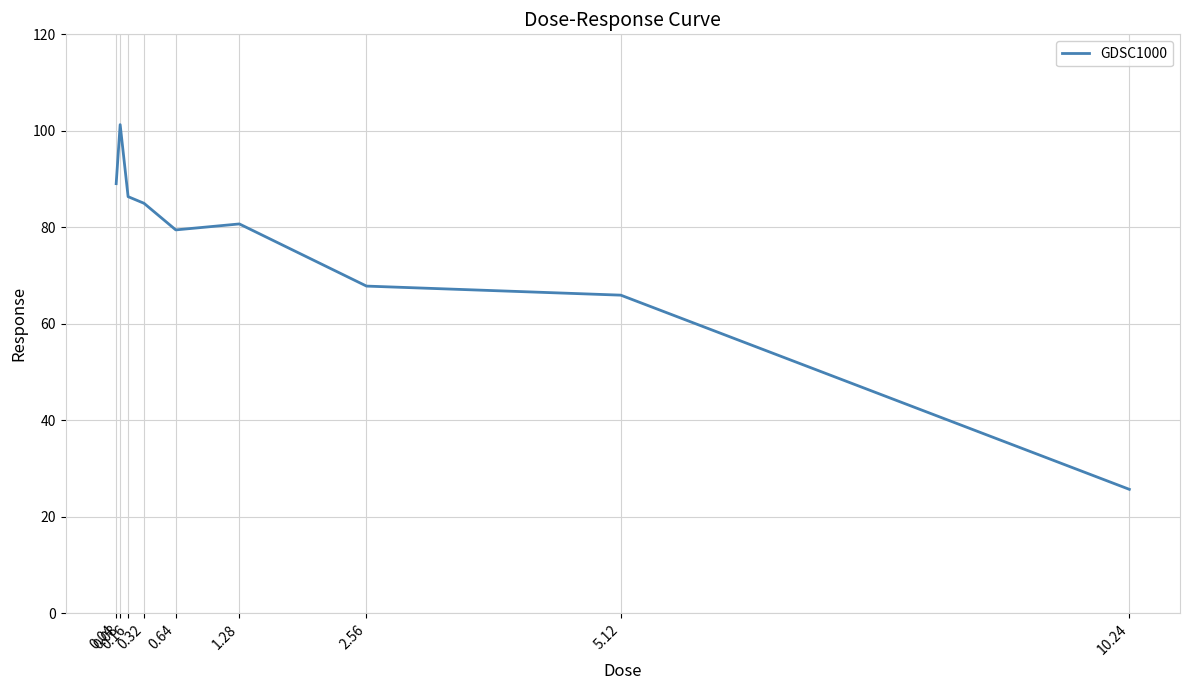

At which category does the chart reach its minimum across all series?

10.24